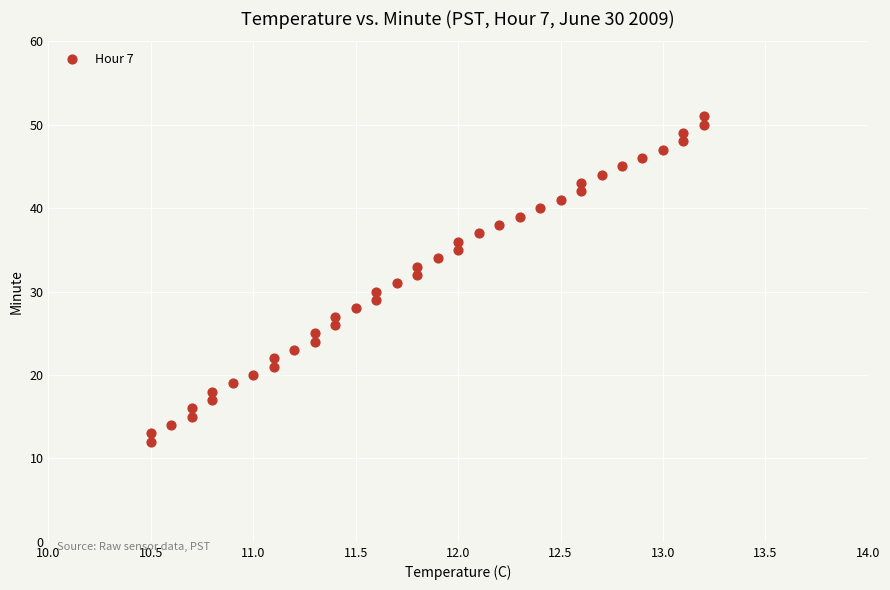

What is the range of Y values (max minus min)?

39